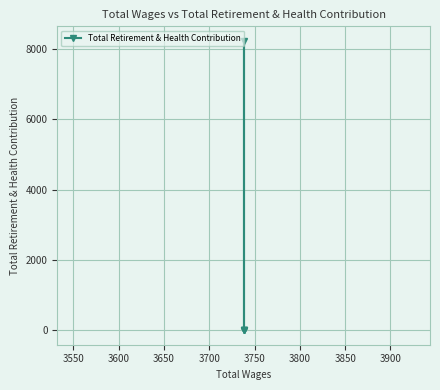

How many lines are shown in the chart?

1